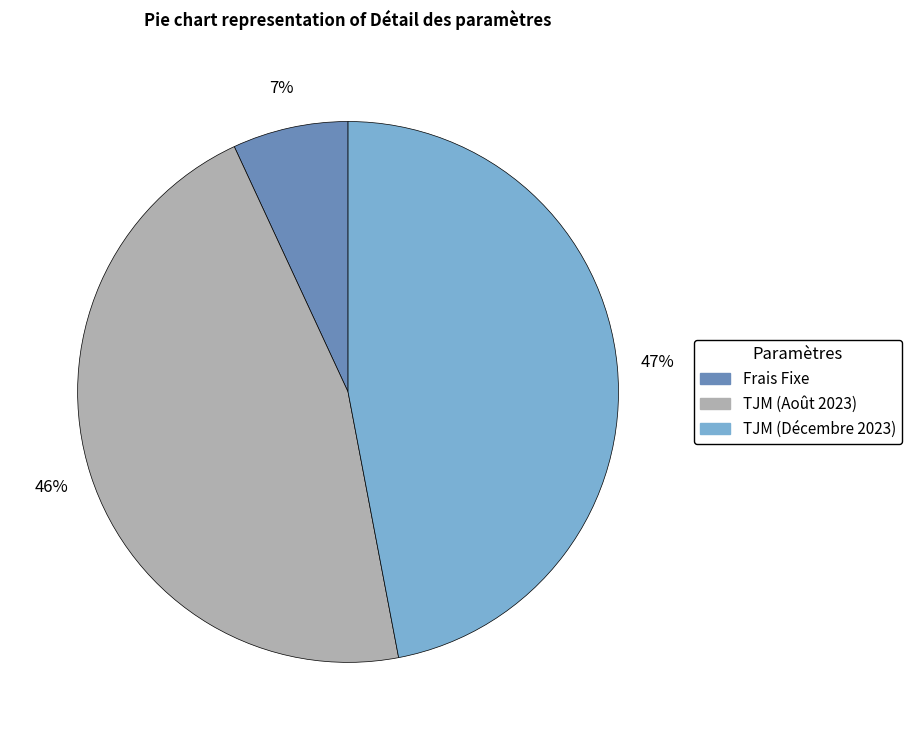

Rank the categories by value from highest to lowest.

TJM (Décembre 2023), TJM (Août 2023), Frais Fixe